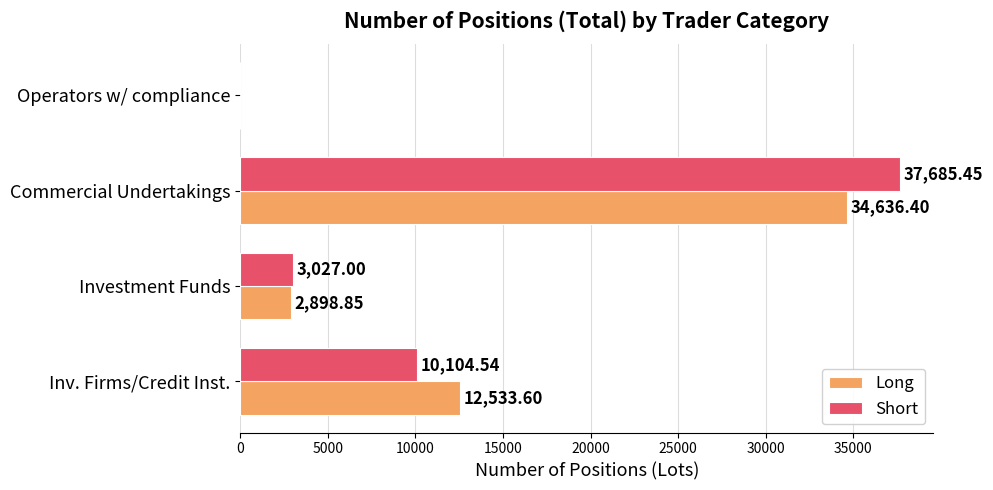

How many data points does each series have?

4